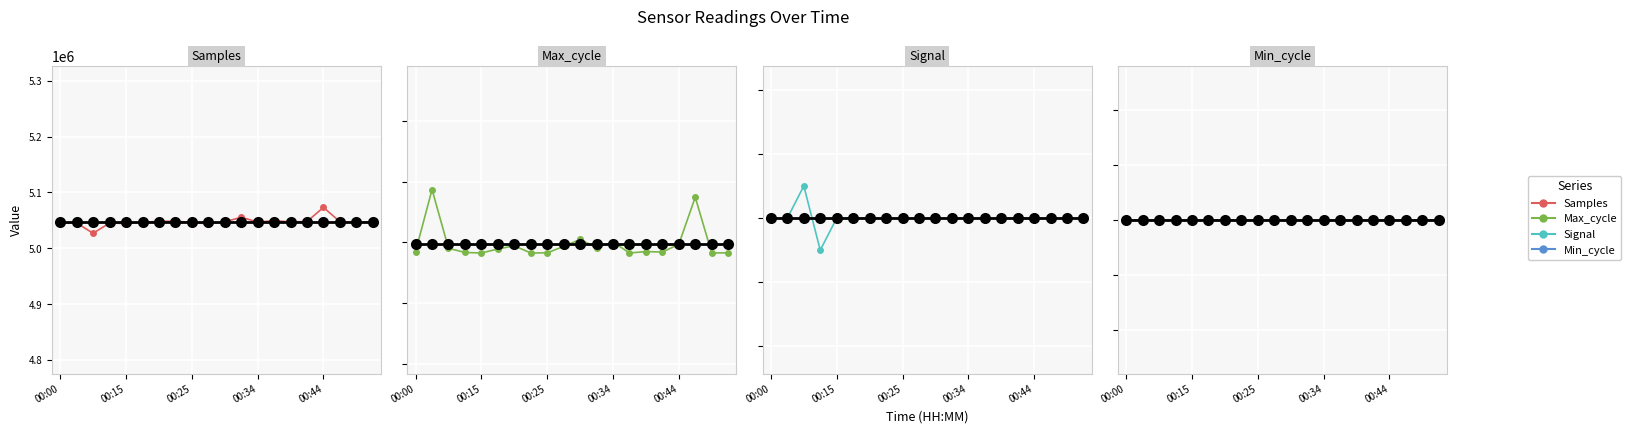

How many interior local peaks does the Signal series have?

1